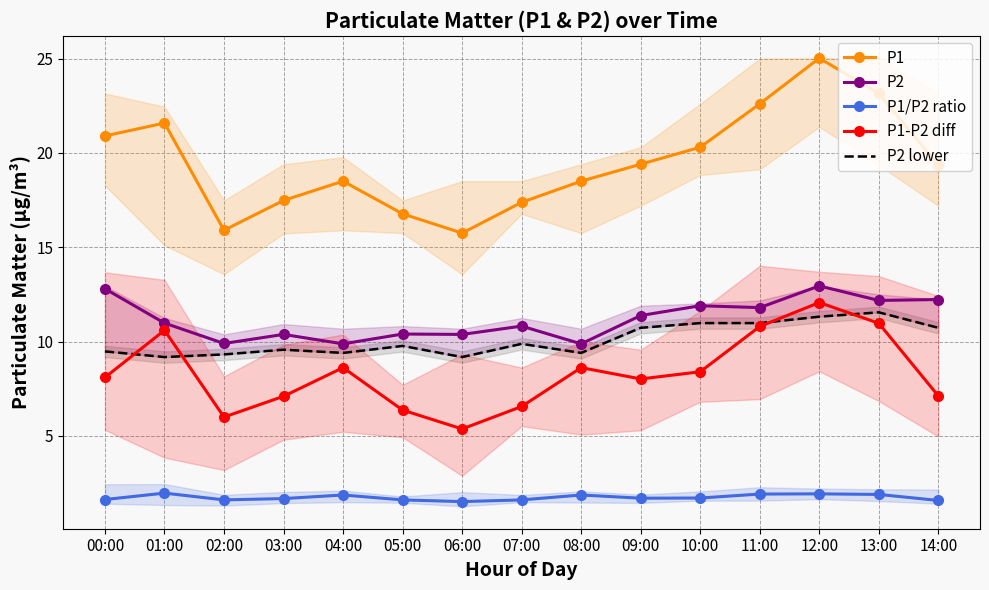

True or false: P1-P2 diff and P1 intersect in this chart.

False